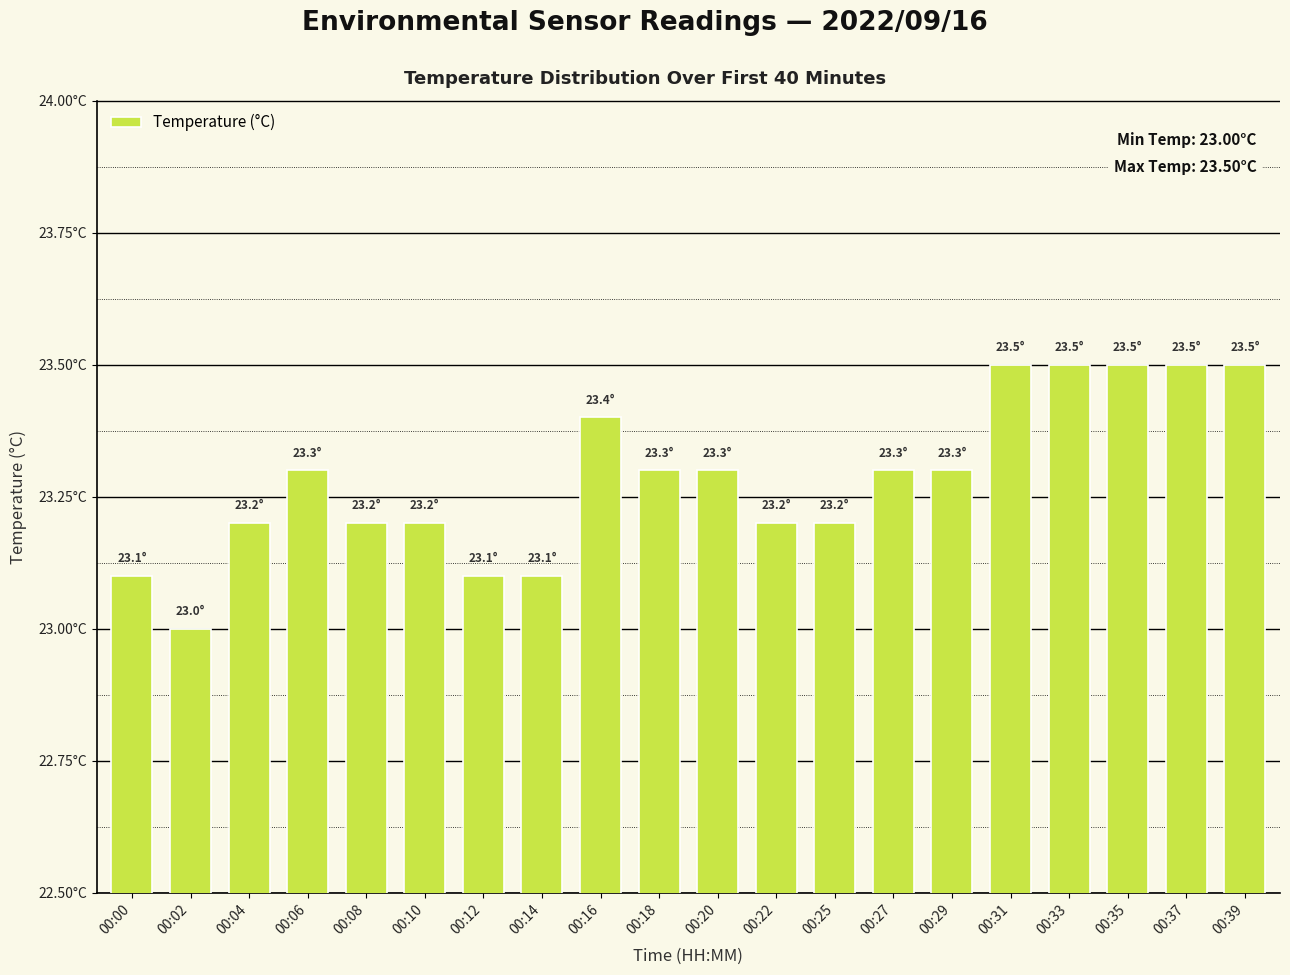

What is the sum of the values at 00:39 and 00:20?

46.8